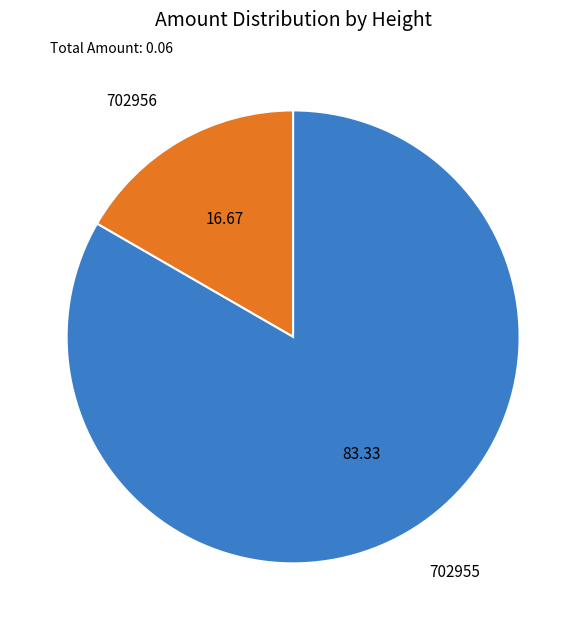

Do 702955 and 702956 together represent more than half of the pie?

Yes